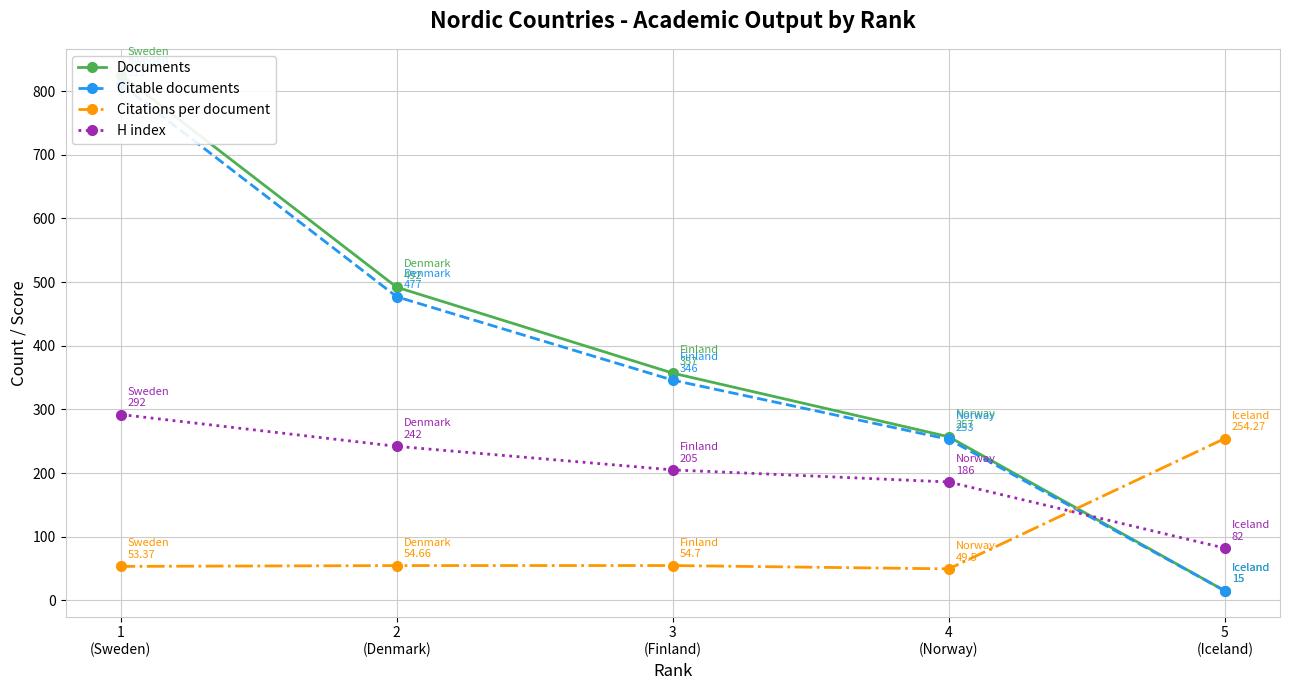

The Citable documents series shows 473.6 at 3
(Finland). True or false?

False